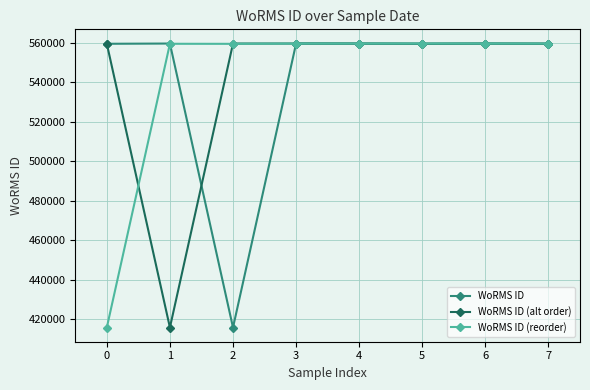

What is the minimum value shown in the chart?

415634